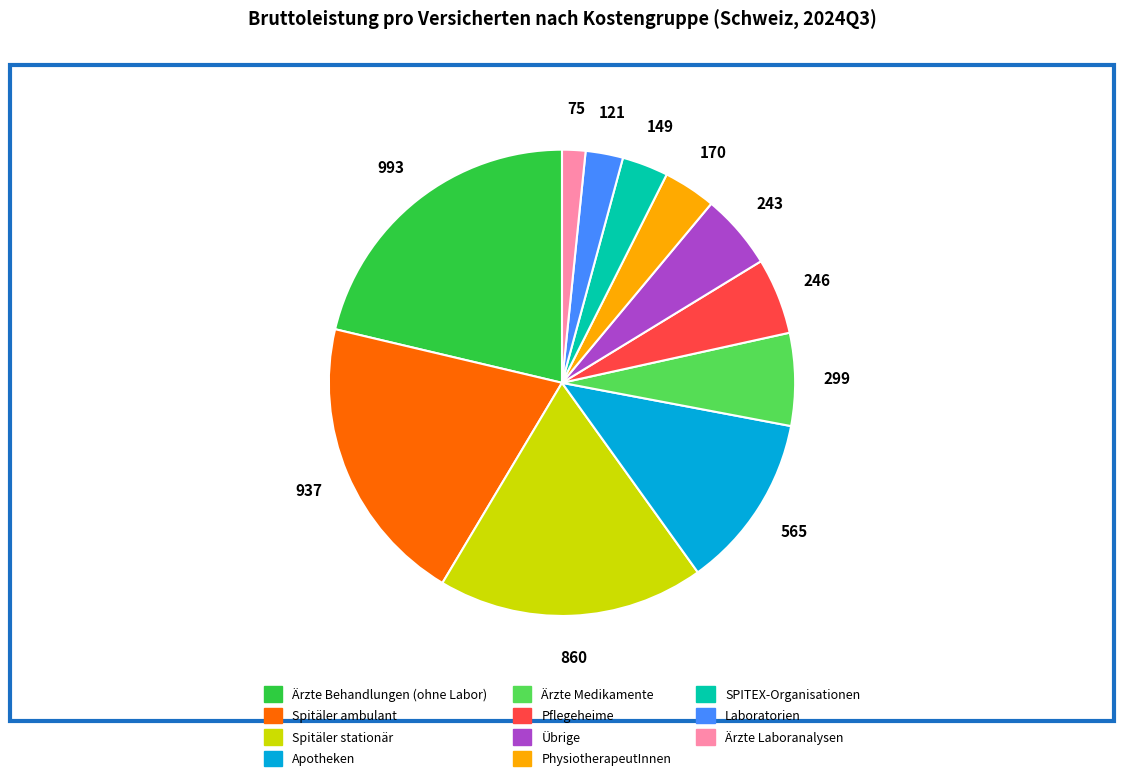

Which category has the smallest portion of the pie?

Ärzte Laboranalysen